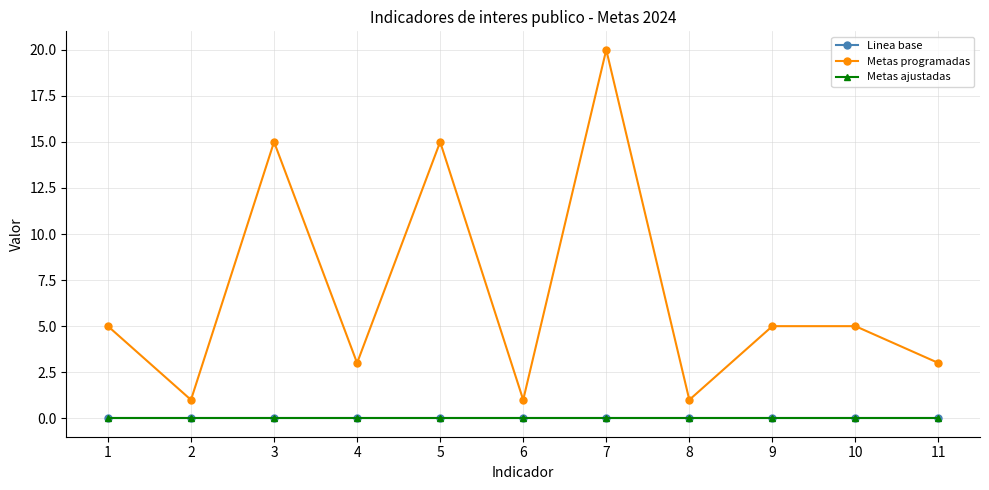

Is this an area chart (filled region under the line)?

No